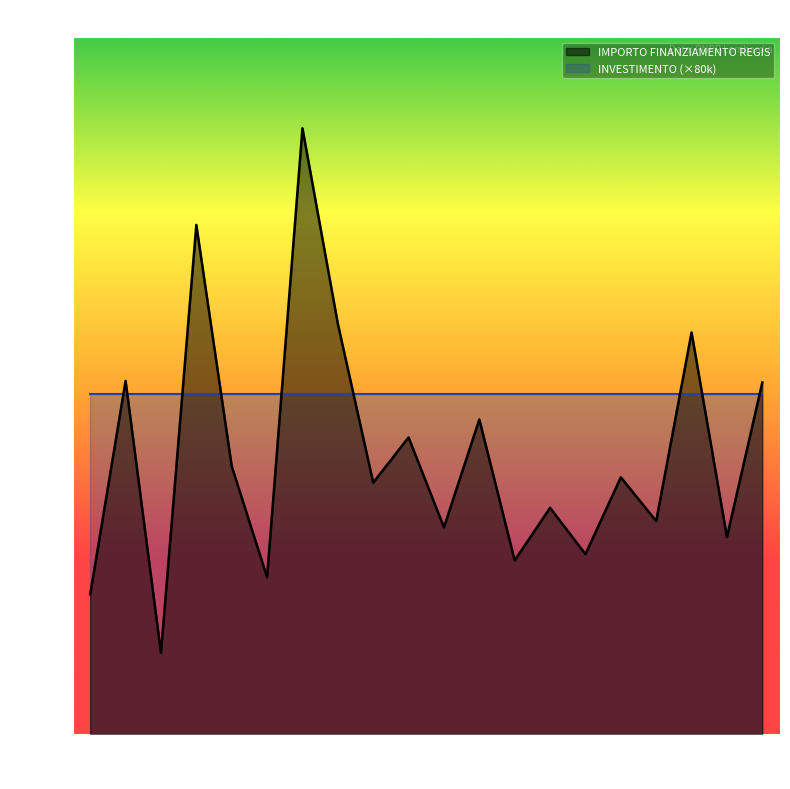

True or false: the data shows 26730.0 at 2.

True